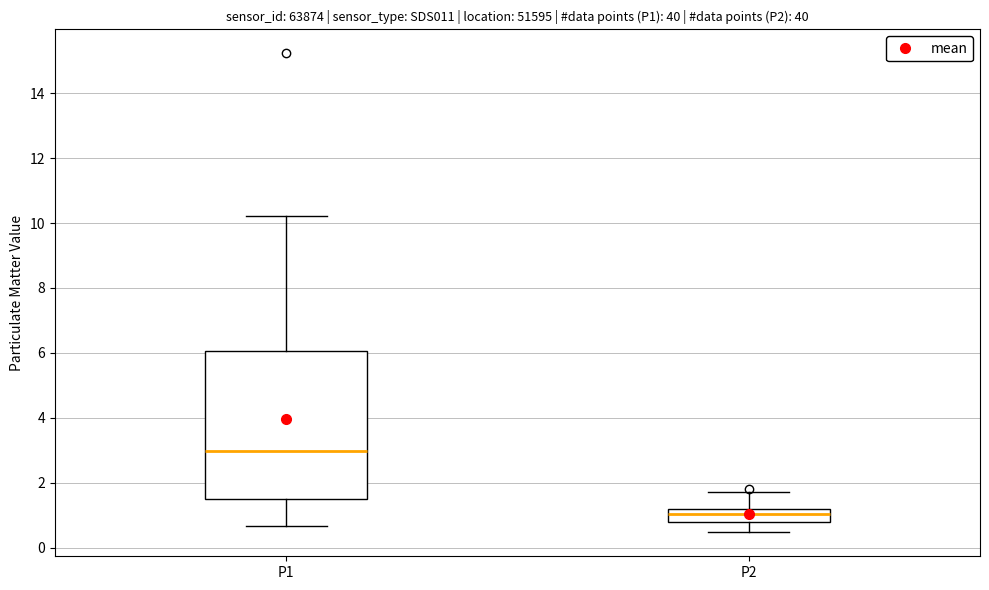

Where does the lower whisker of the box for P1 end on the y-axis? The values are not printed on the chart, so give them approximately, as read against the axis.

0.6